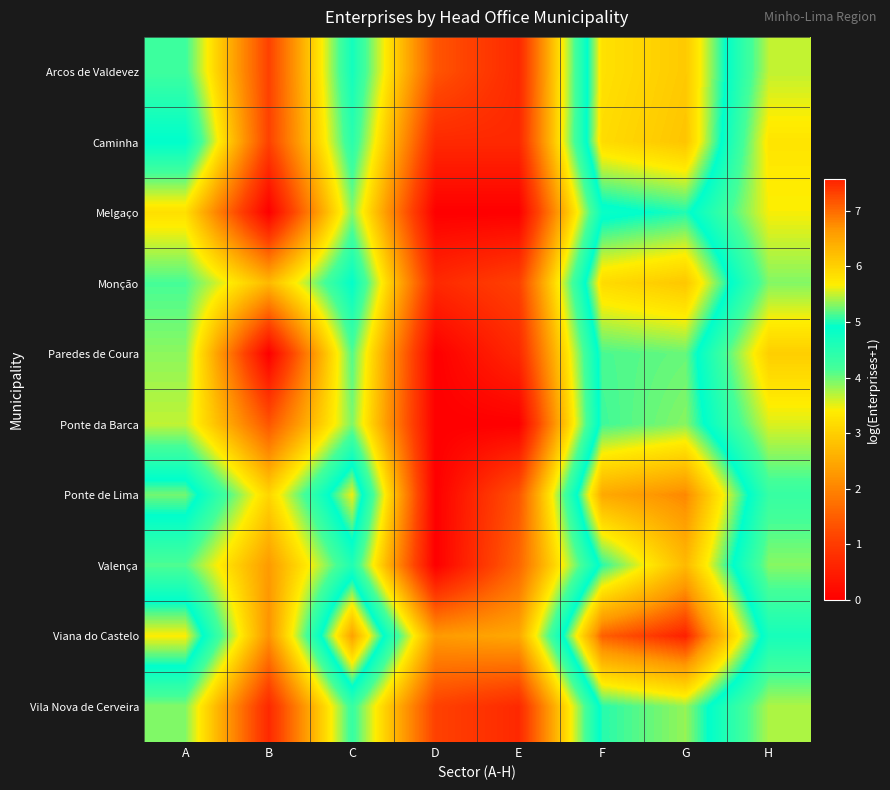

Reading left to right, transcribe all the data shown in this chart.

Arcos de Valdevez: A=4.2	B=1.1	C=4.7	D=1.4	E=0.7	F=5.8	G=6.1	H=3.7
Caminha: A=4.9	B=1.1	C=4.5	D=0.7	E=0.7	F=5.9	G=6.1	H=3.3
Melgaço: A=3.2	B=0.0	C=3.9	D=0.0	E=0.0	F=4.8	G=5.0	H=3.4
Monção: A=4.2	B=2.7	C=4.9	D=0.7	E=1.1	F=5.9	G=6.1	H=3.9
Paredes de Coura: A=3.9	B=0.0	C=4.1	D=0.0	E=0.7	F=5.1	G=5.2	H=3.0
Ponte da Barca: A=3.7	B=1.4	C=3.9	D=0.0	E=0.0	F=5.1	G=5.3	H=3.6
Ponte de Lima: A=5.3	B=3.1	C=5.6	D=0.0	E=1.4	F=6.5	G=6.8	H=4.3
Valença: A=4.1	B=2.3	C=4.6	D=0.0	E=1.6	F=5.0	G=6.3	H=3.9
Viana do Castelo: A=5.7	B=2.2	C=6.5	D=2.3	E=2.5	F=7.1	G=7.6	H=4.7
Vila Nova de Cerveira: A=3.9	B=0.7	C=4.3	D=1.1	E=0.7	F=5.0	G=5.4	H=3.7